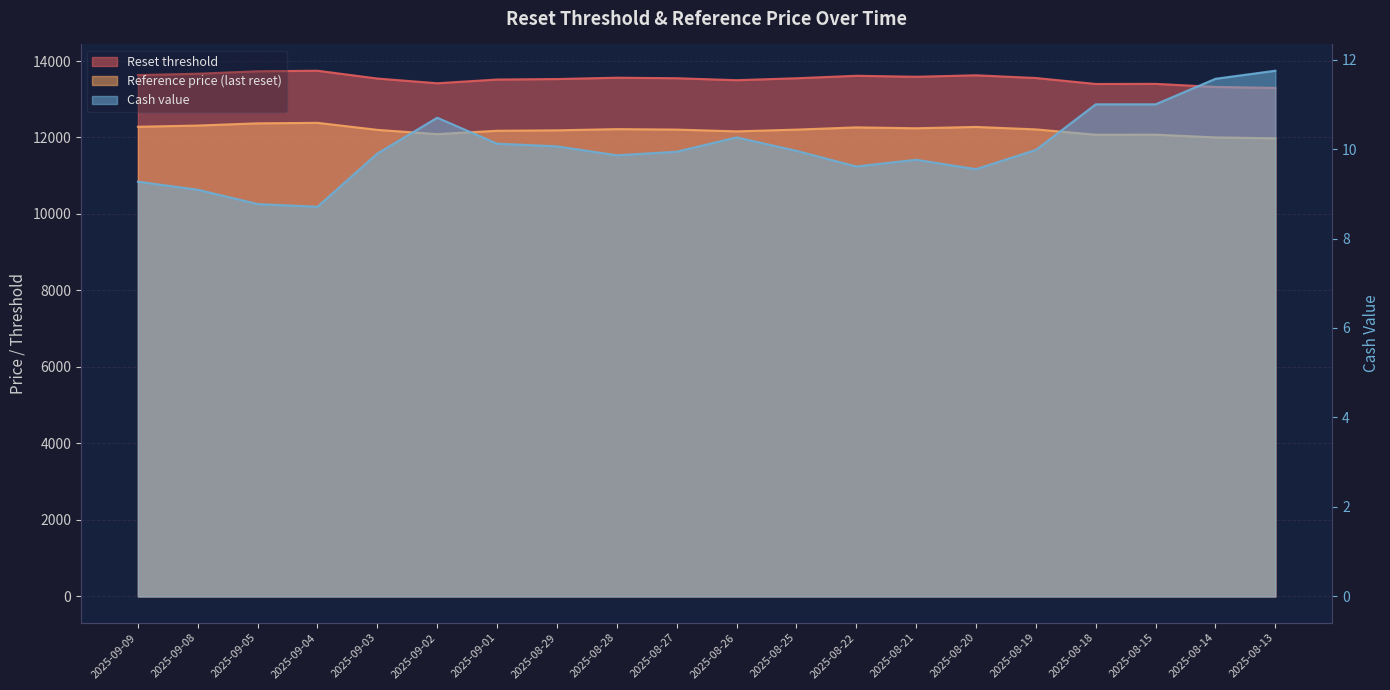

What is the approximate value of Reference price (last reset) at 2025-08-22?

12264.9